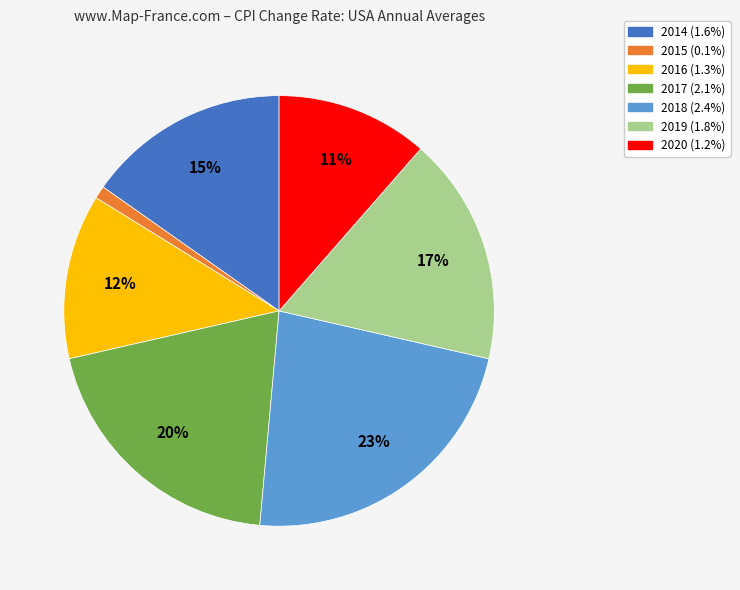

Which slice is the smallest?

2015